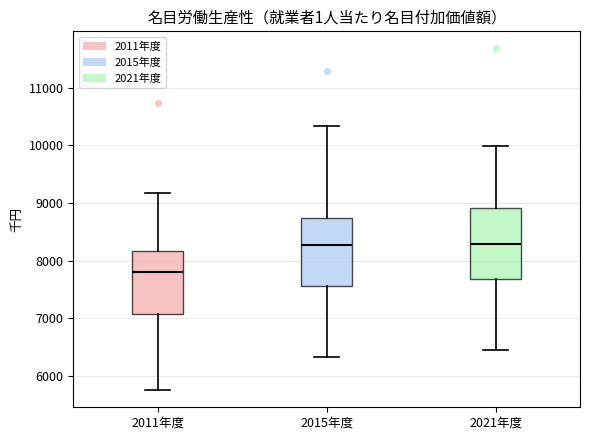

Reading left to right, read every box against the y-axis: the position of its median line, the range the box covers, and the ends of its whiskers. The values are not printed on the chart, so give them approximately, as read against the axis.

2011年度: median 7800, box 7100 to 8200, whiskers 5800 to 9200
2015年度: median 8300, box 7600 to 8700, whiskers 6300 to 10300
2021年度: median 8300, box 7700 to 8900, whiskers 6500 to 10000